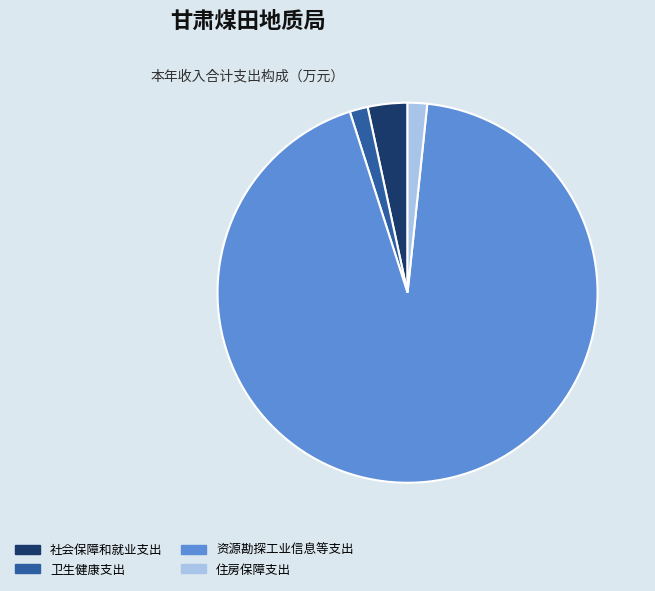

True or false: 住房保障支出 accounts for 14% of the total.

False